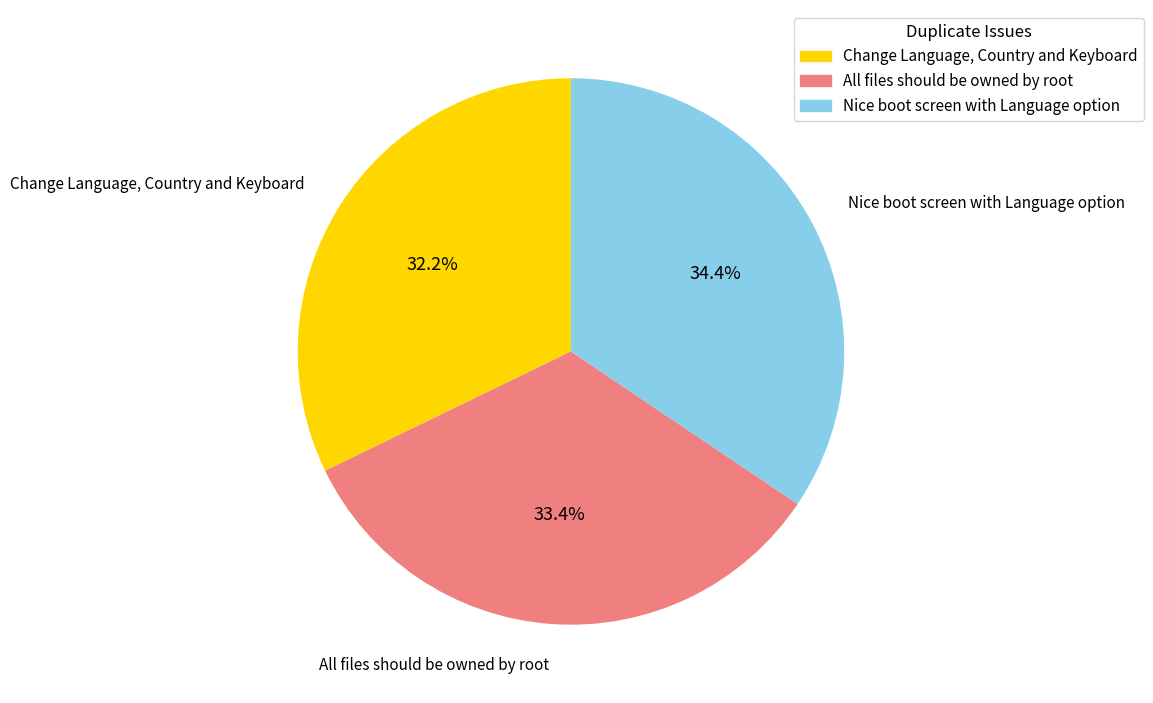

To the nearest percent, what is the difference between the largest and smallest slice percentages?

2%